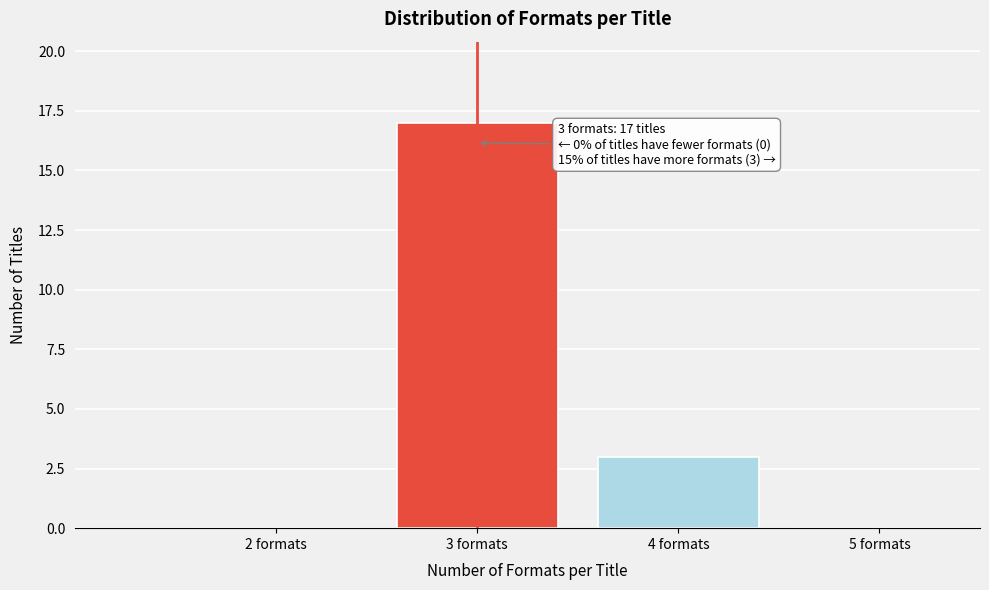

Which range on the x-axis has the tallest bar?

2.5 to 3.5